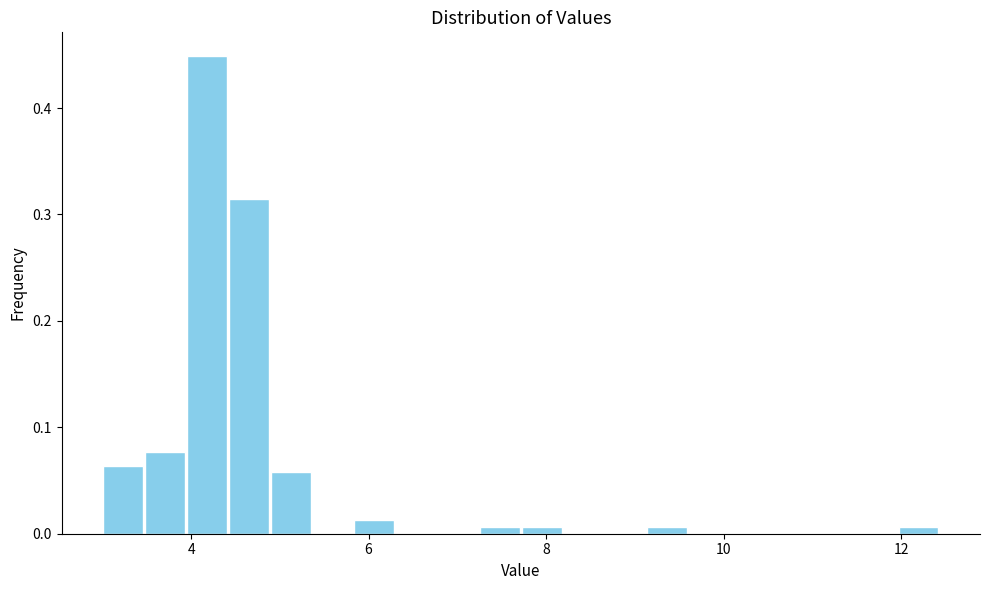

Around what value on the x-axis is the tallest bar? Give the approximate position of its centre, as read against the axis.

4.2